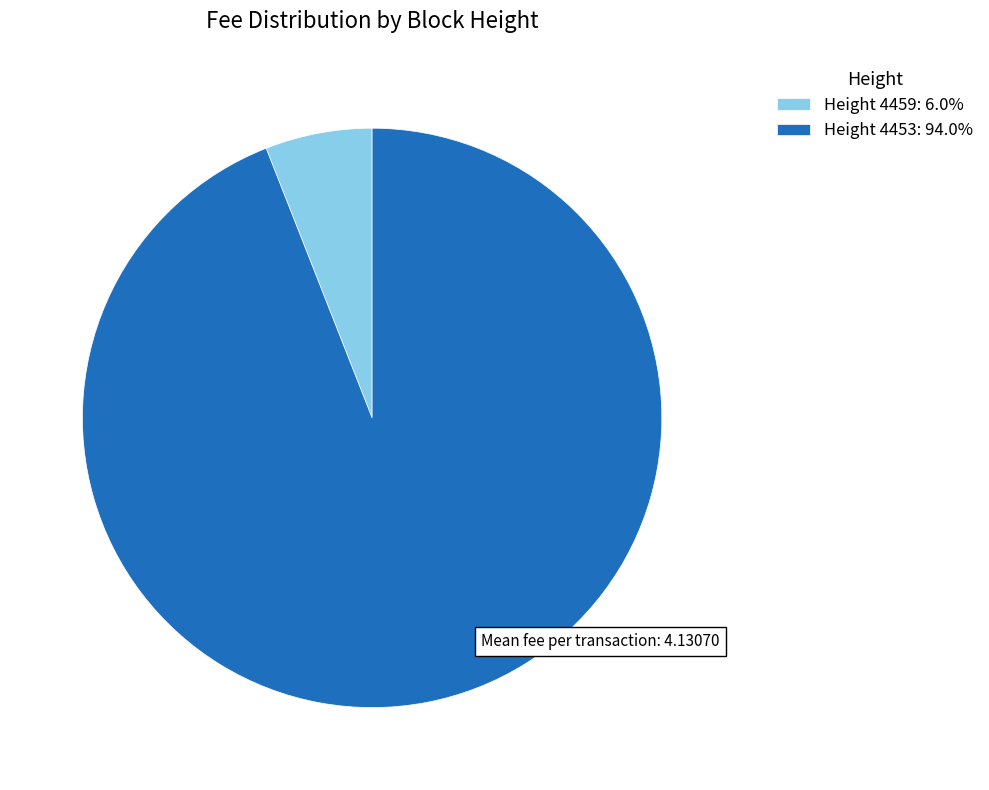

Does Height 4459: 6.0% account for over 50% of the chart?

No